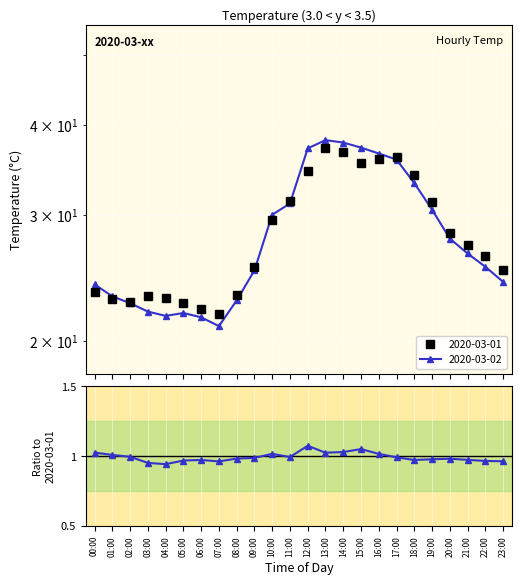

Is this an area chart (filled region under the line)?

No